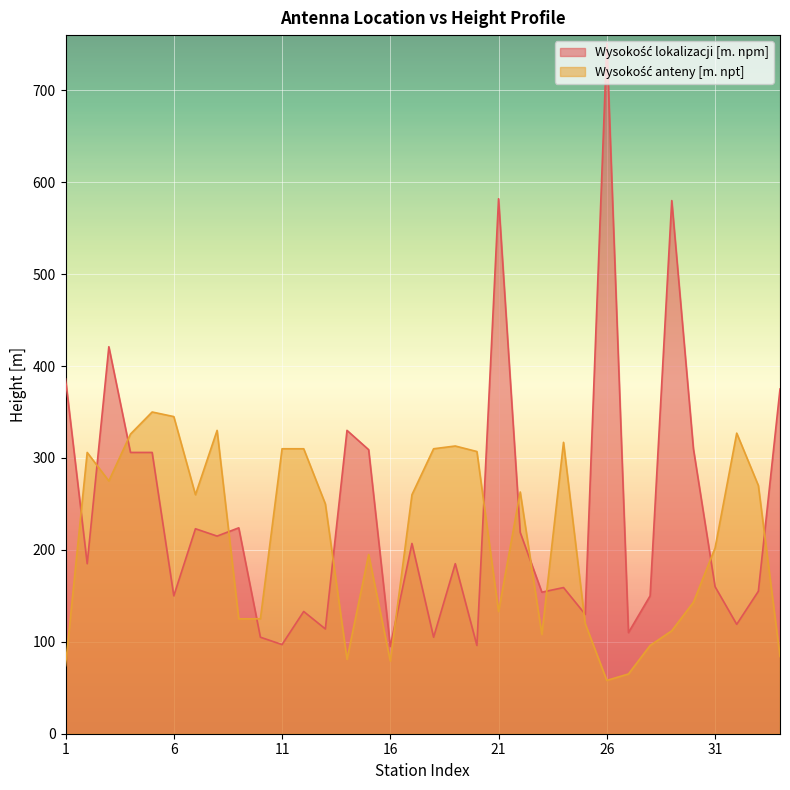

What is the lowest value of the Wysokość anteny [m. npt] series?

58